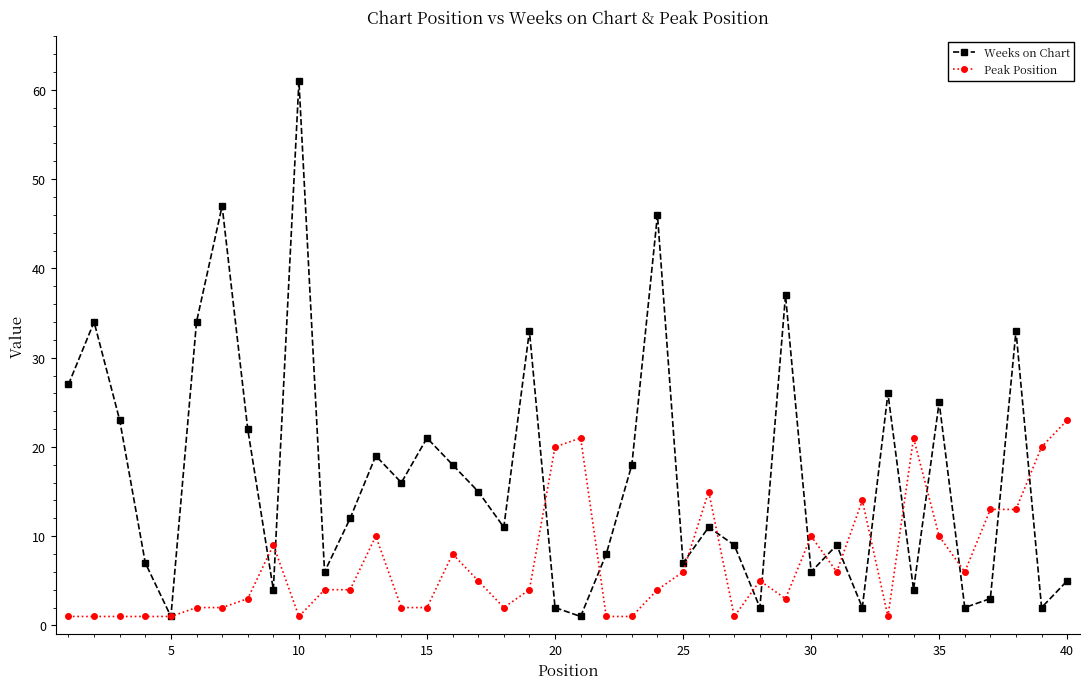

What are all the series names shown in the legend?

Weeks on Chart, Peak Position